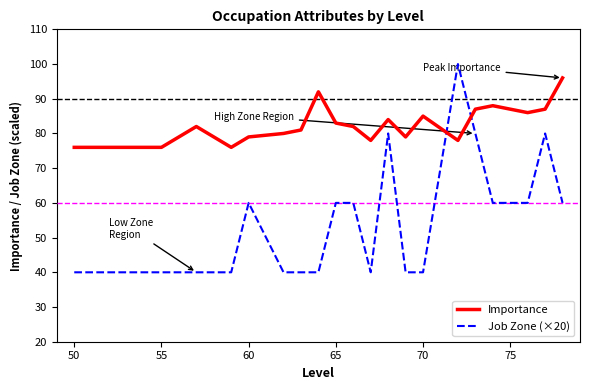

True or false: Importance and Job Zone (×20) intersect in this chart.

True